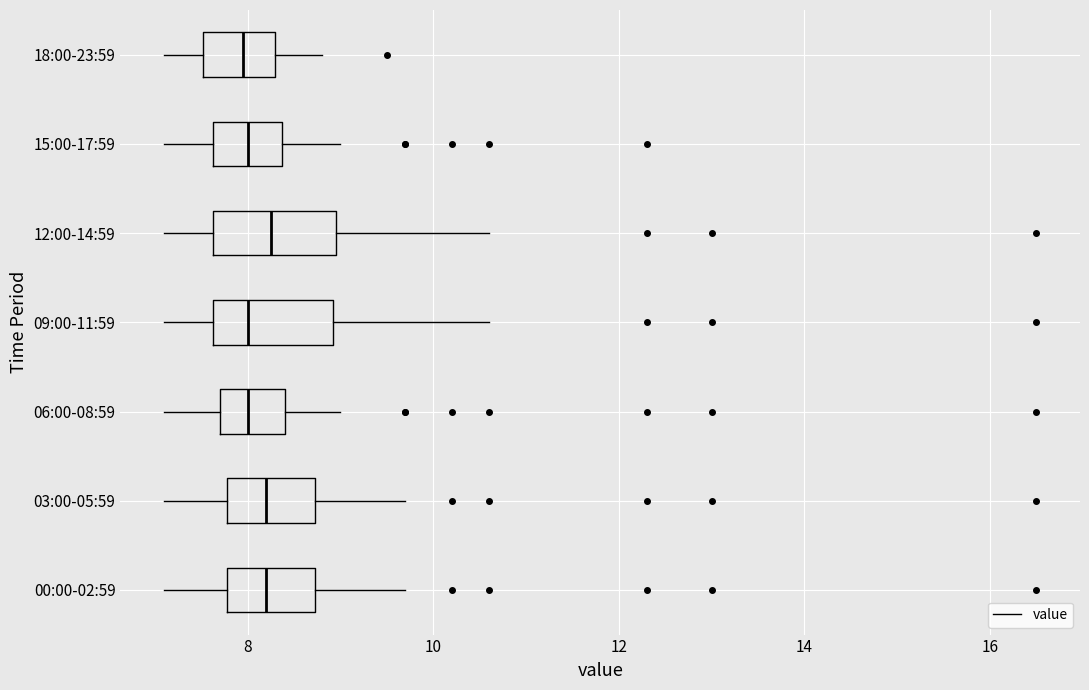

Reading bottom to top, transcribe this box plot: for each box, give where its median line is, the range the box spans, and where its two whiskers end, as read against the x-axis. The values are not printed on the chart, so give them approximately, as read against the axis.

00:00-02:59: median 8.2, box 7.8 to 8.8, whiskers 7.2 to 9.8
03:00-05:59: median 8.2, box 7.8 to 8.8, whiskers 7.2 to 9.8
06:00-08:59: median 8.0, box 7.8 to 8.4, whiskers 7.2 to 9.0
09:00-11:59: median 8.0, box 7.6 to 9.0, whiskers 7.2 to 10.6
12:00-14:59: median 8.2, box 7.6 to 9.0, whiskers 7.2 to 10.6
15:00-17:59: median 8.0, box 7.6 to 8.4, whiskers 7.2 to 9.0
18:00-23:59: median 8.0, box 7.6 to 8.4, whiskers 7.2 to 8.8